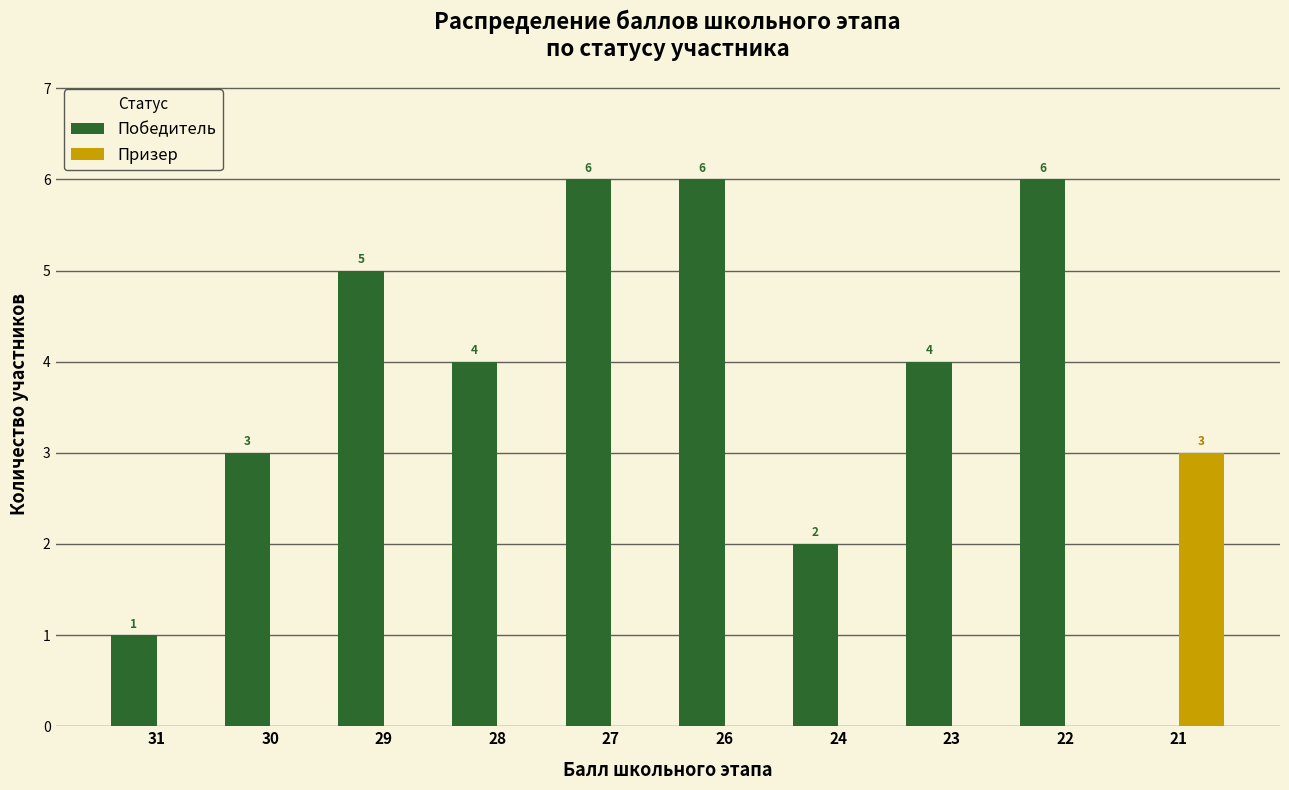

At which label does Победитель first exceed 4?

29